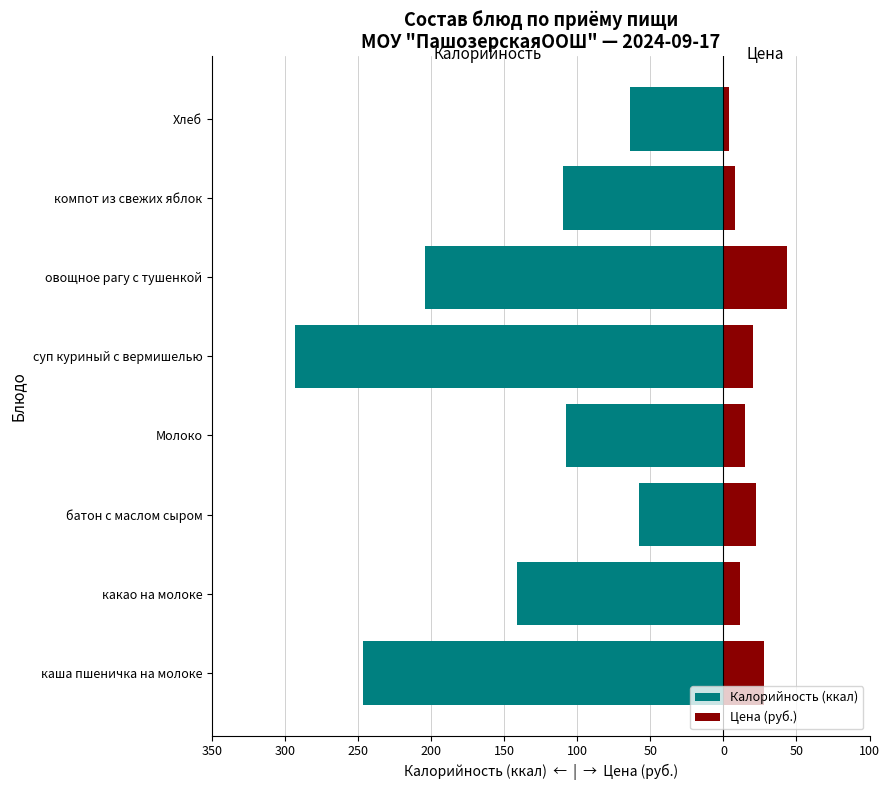

Is the value of Цена (руб.) at овощное рагу с тушенкой greater than the value of Калорийность (ккал) at овощное рагу с тушенкой?

Yes